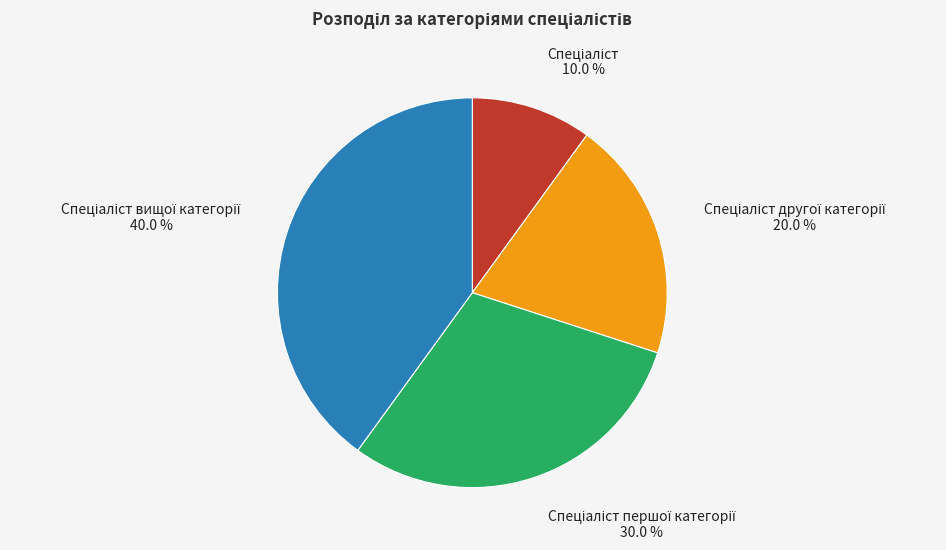

Does any single category account for the majority?

No